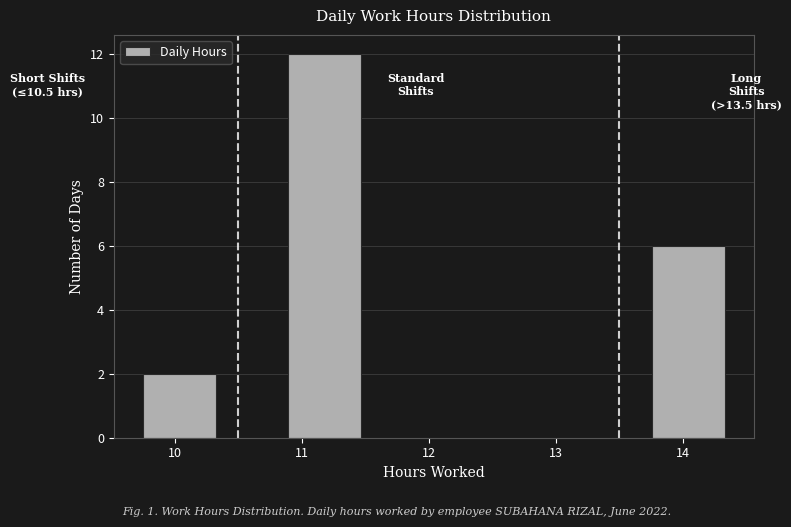

Over which range of the x-axis is the bar tallest?

10.9 to 11.5